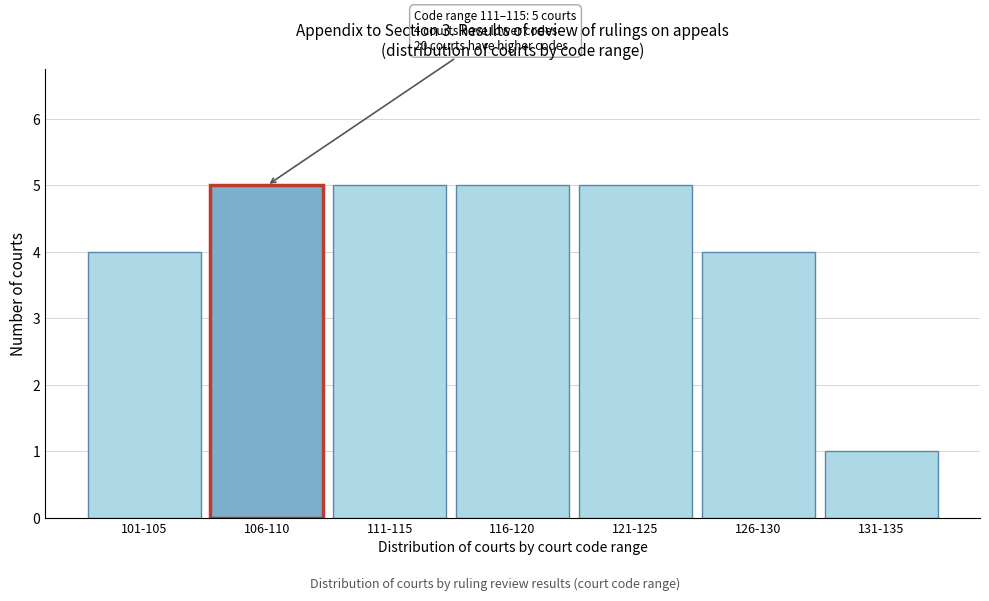

Reading left to right, transcribe all the data shown in this chart.

101-105=4	106-110=5	111-115=5	116-120=5	121-125=5	126-130=4	131-135=1